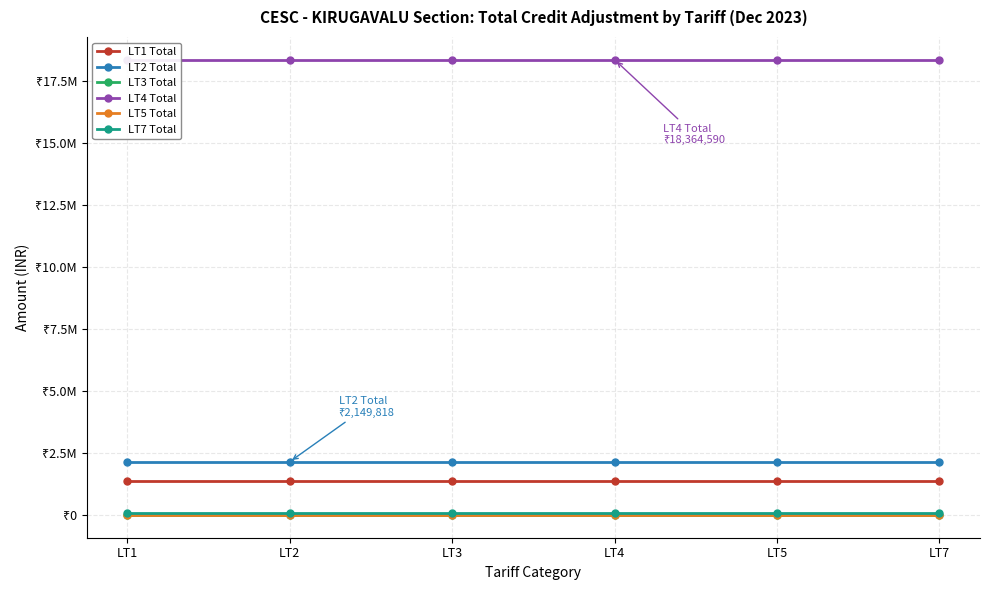

What is the minimum value for LT1 Total?

1386211.3